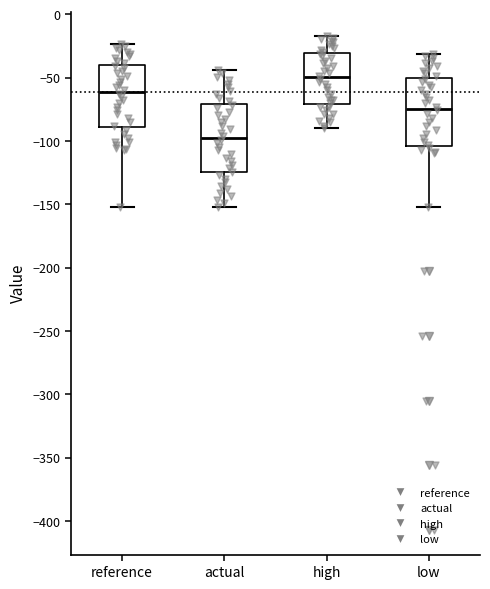

Where does the upper whisker of the box for high end on the y-axis? The values are not printed on the chart, so give them approximately, as read against the axis.

-15